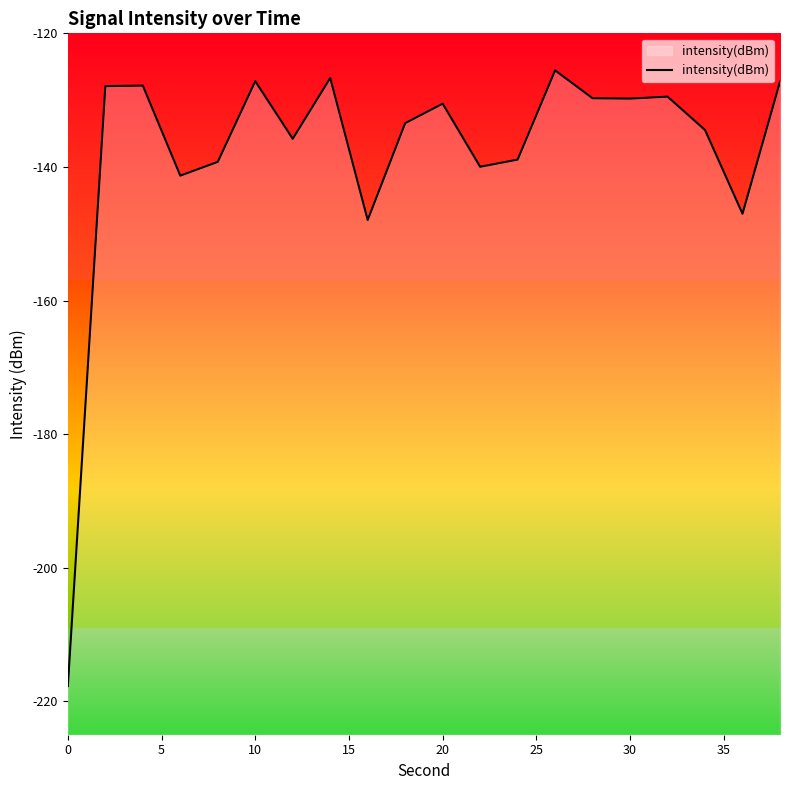

True or false: the data shows -217.7 at 0.

True